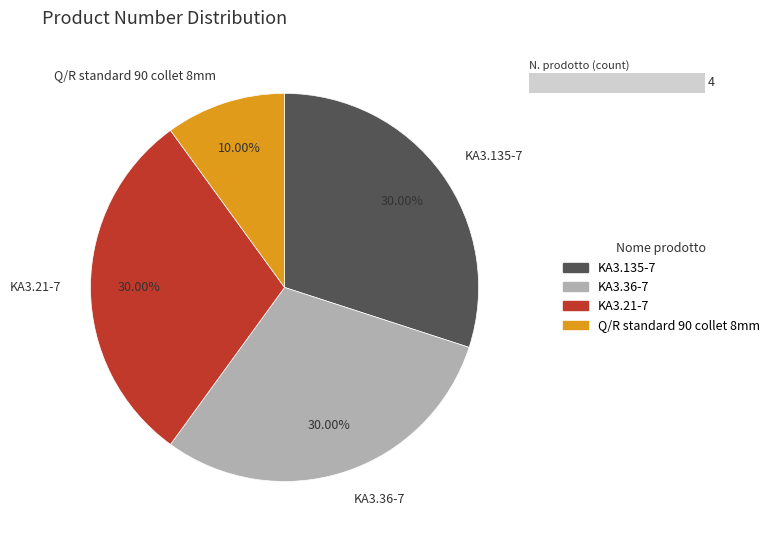

Approximately how many times larger is the value at KA3.36-7 compared to Q/R standard 90 collet 8mm?

3.0